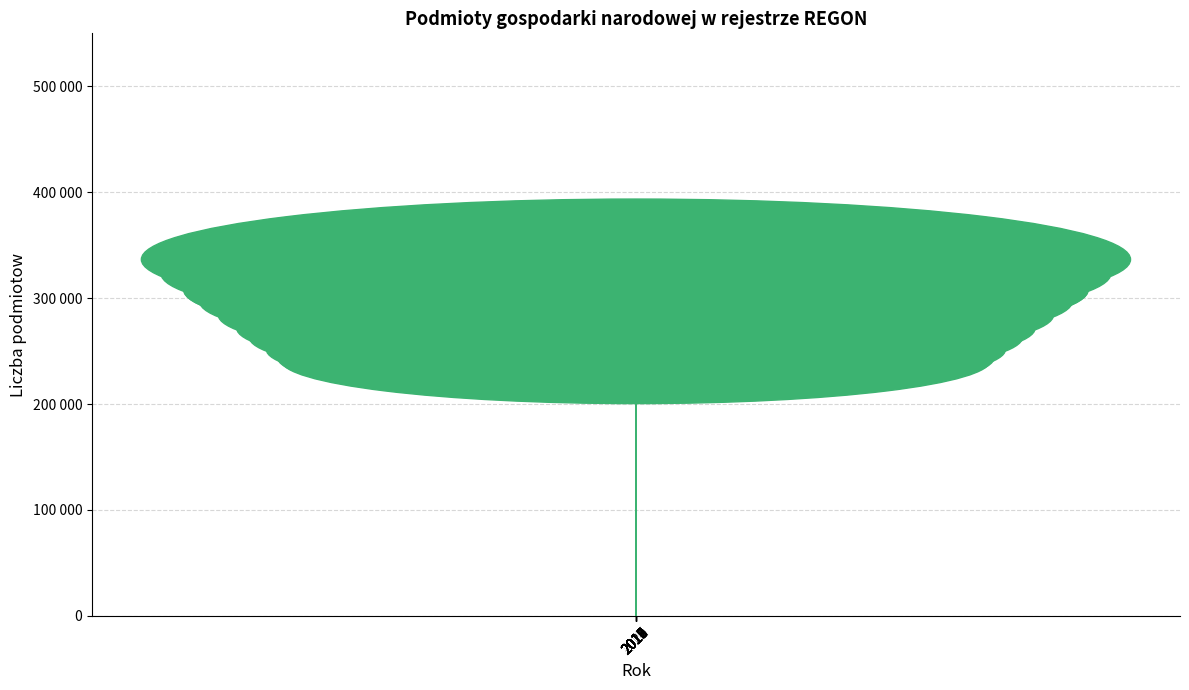

Read the value at 2019, to the nearest 10.

456340